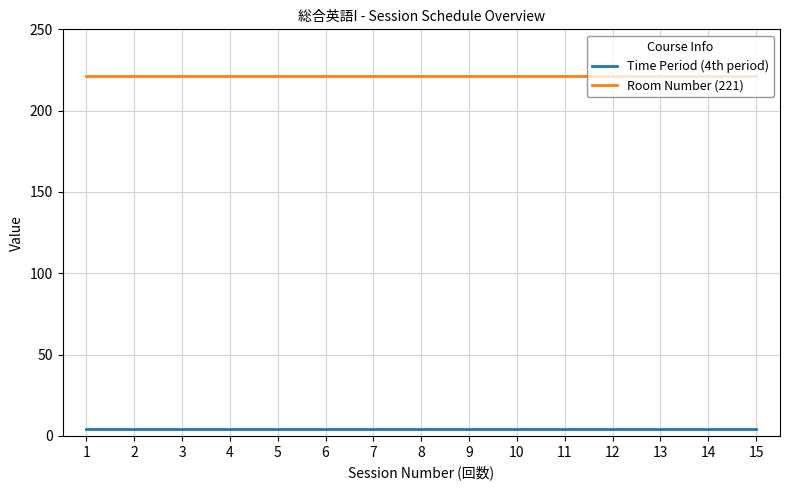

True or false: Time Period (4th period) and Room Number (221) cross at least once.

False